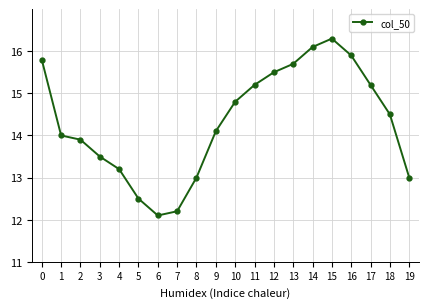

How many lines are shown in the chart?

1